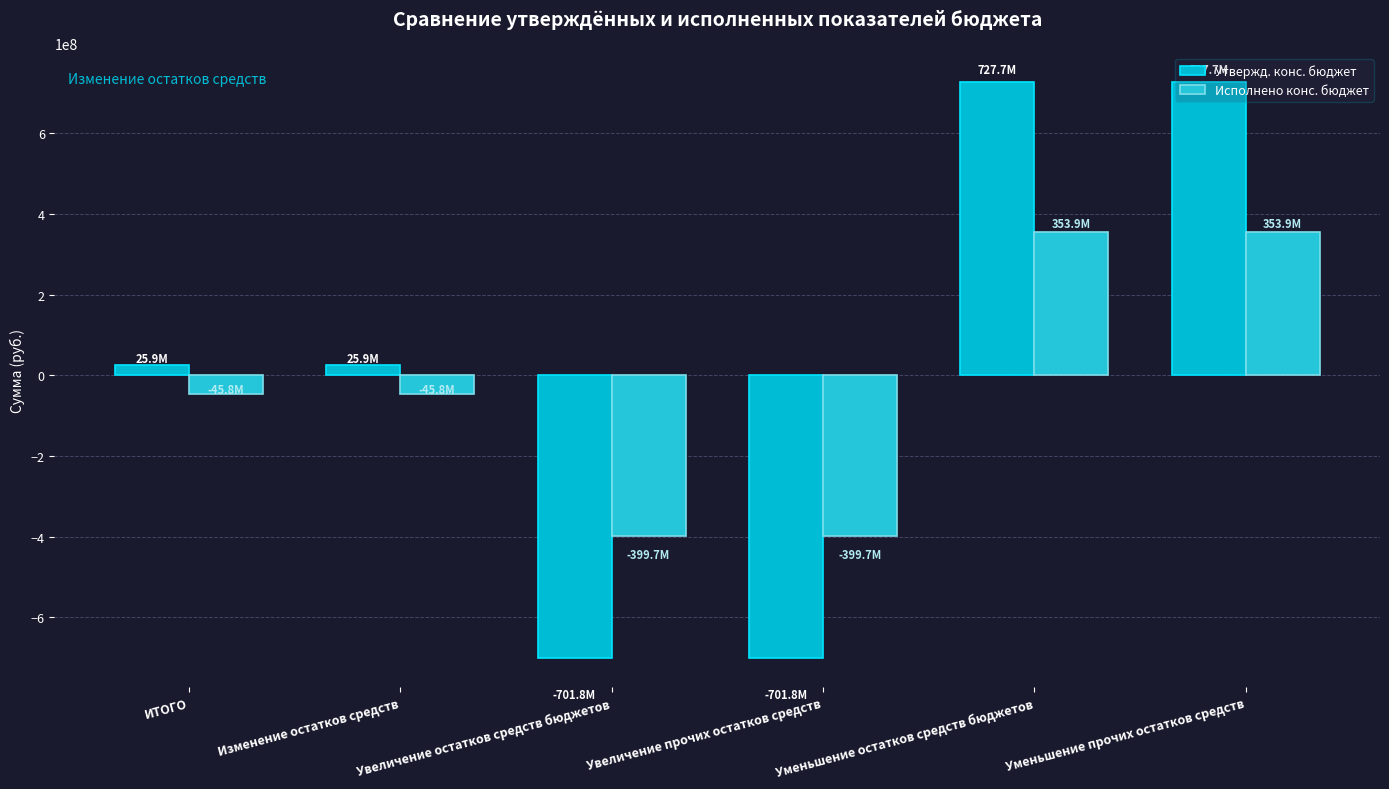

Reading left to right, list all the values displayed in this chart.

Утвержд. конс. бюджет: ИТОГО=25941917.4	Изменение остатков средств=25941917.4	Увеличение остатков средств бюджетов=-701763538.8	Увеличение прочих остатков средств=-701763538.8	Уменьшение остатков средств бюджетов=727705456.2	Уменьшение прочих остатков средств=727705456.2
Исполнено конс. бюджет: ИТОГО=-45810445.4	Изменение остатков средств=-45810445.4	Увеличение остатков средств бюджетов=-399677852.3	Увеличение прочих остатков средств=-399677852.3	Уменьшение остатков средств бюджетов=353867406.9	Уменьшение прочих остатков средств=353867406.9